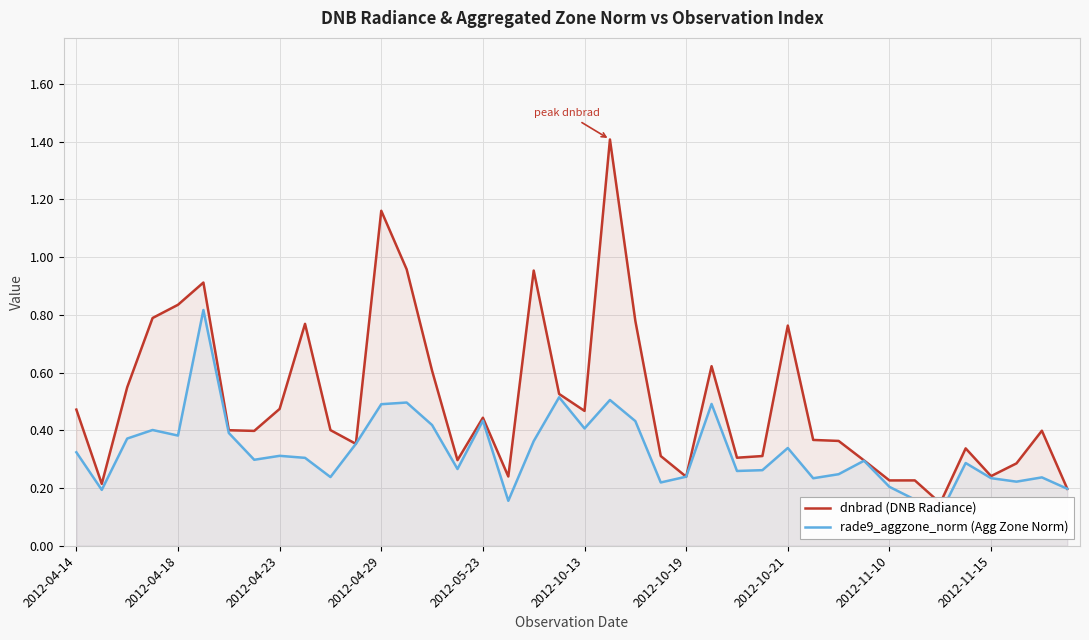

What is the label of the 40th point from the left?

39